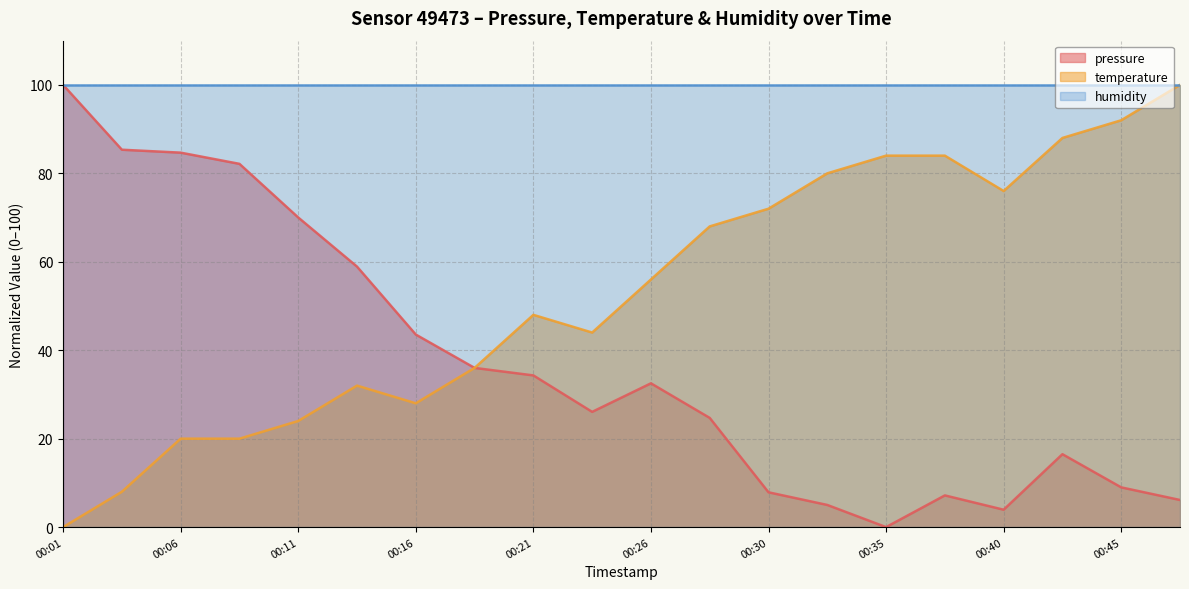

What is the label of the 9th point from the right?

2023-11-19T00:28:32